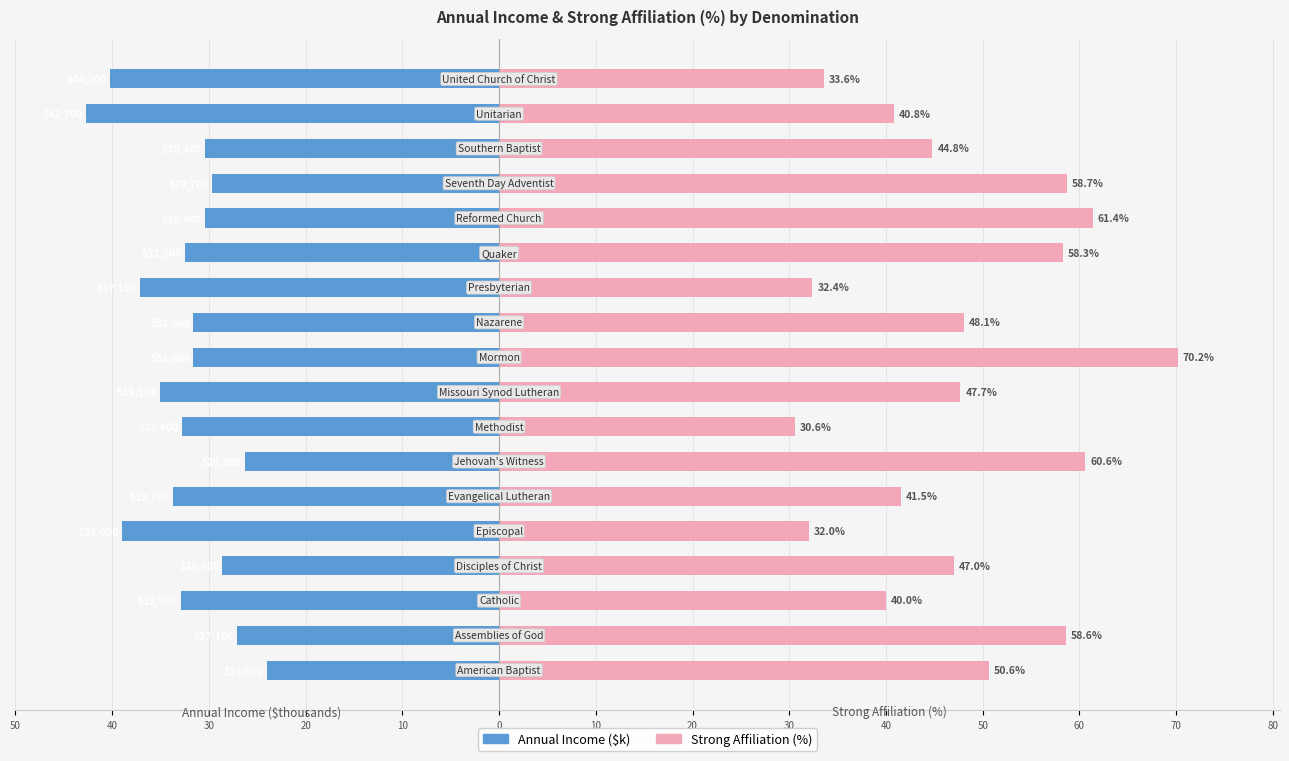

How many groups of bars are there?

18